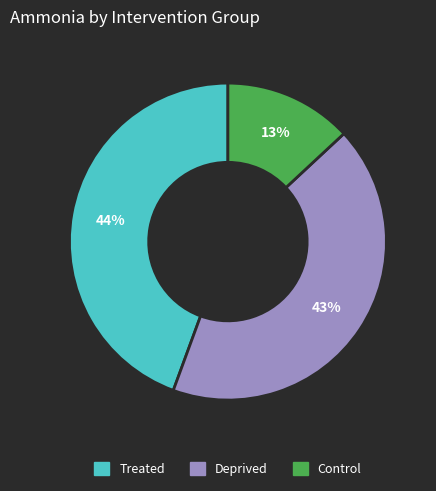

Which category has the smallest portion of the pie?

Control